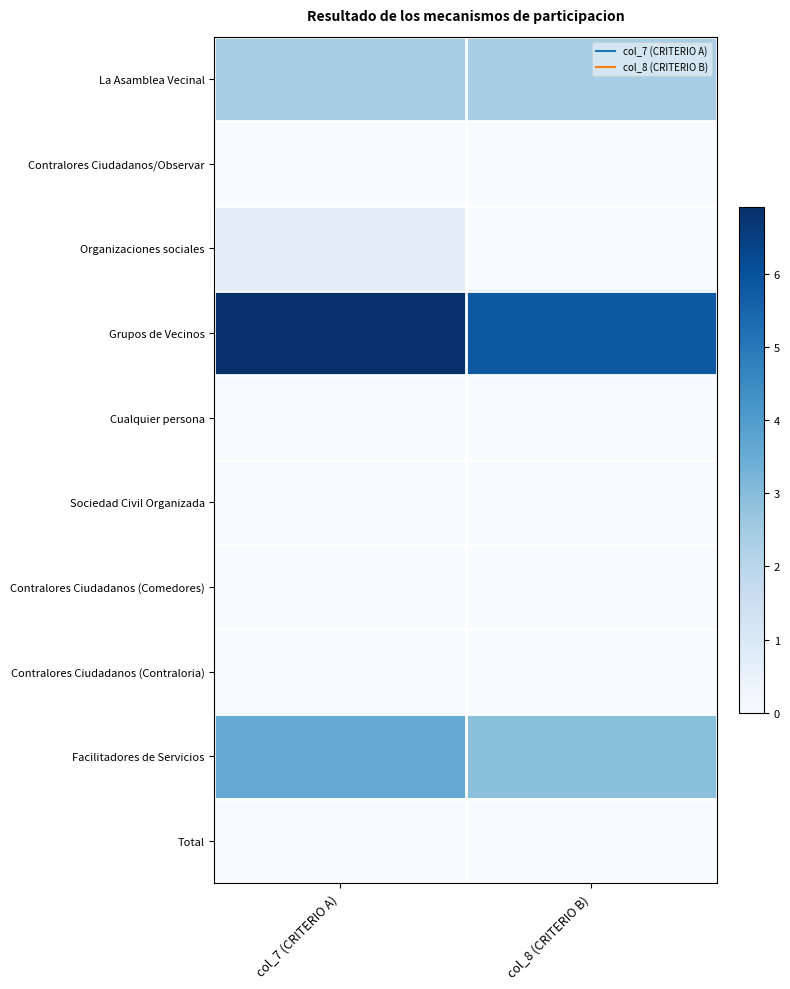

How many series are shown in this chart?

10